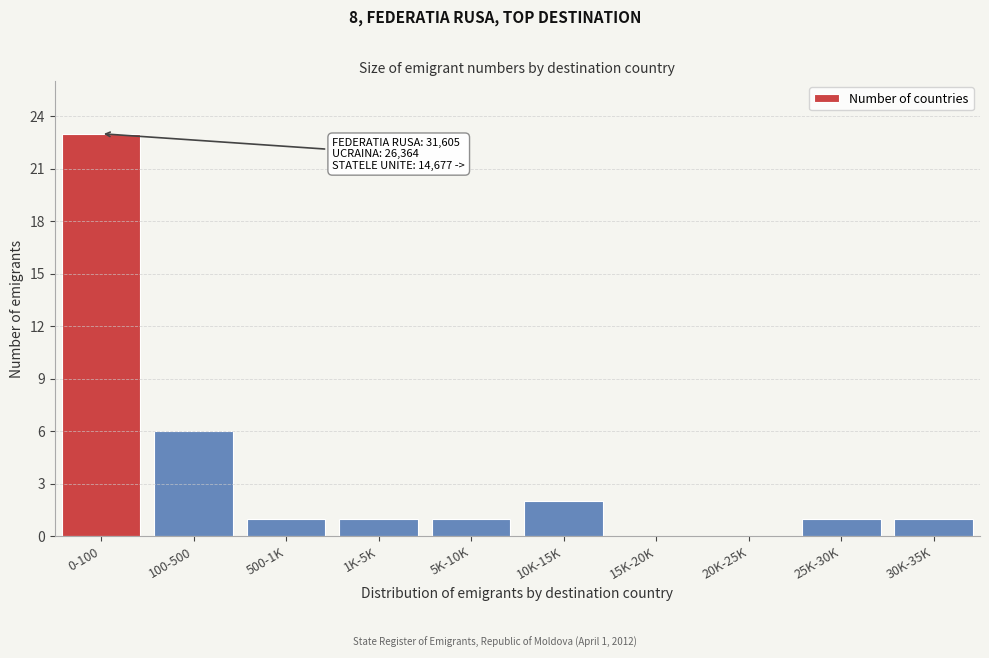

Reading left to right, what are all the values shown in this chart?

0-100=23	100-500=6	500-1K=1	1K-5K=1	5K-10K=1	10K-15K=2	15K-20K=0	20K-25K=0	25K-30K=1	30K-35K=1